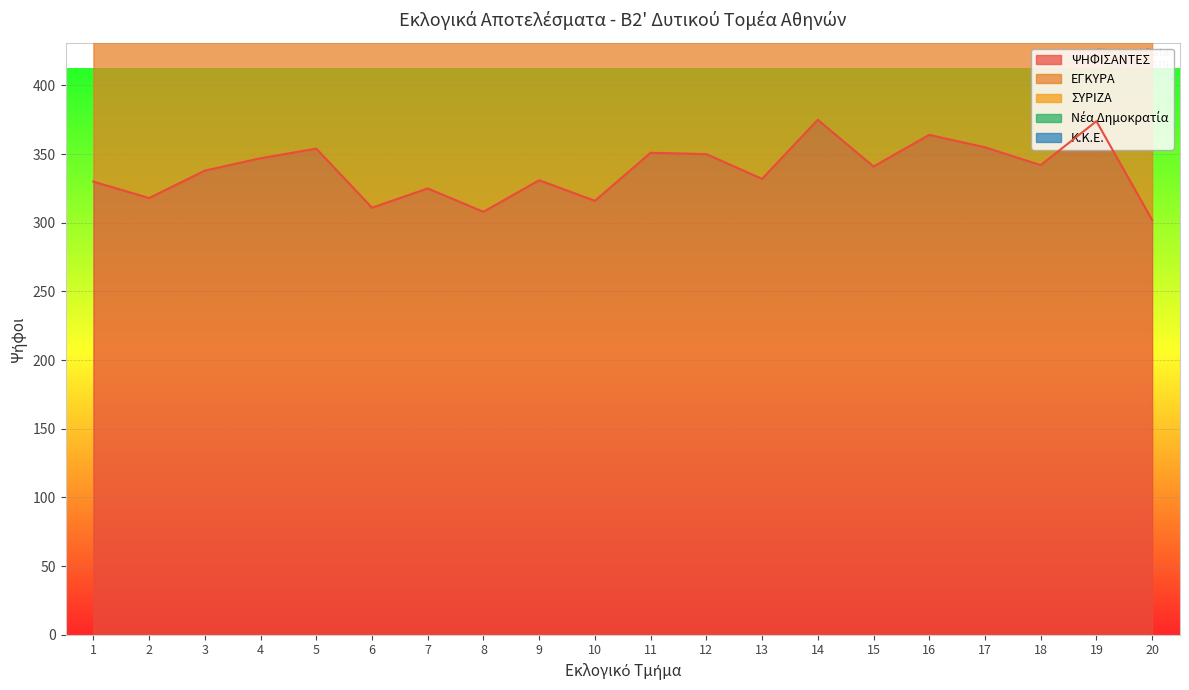

True or false: Κ.Κ.Ε. and ΨΗΦΙΣΑΝΤΕΣ intersect in this chart.

False